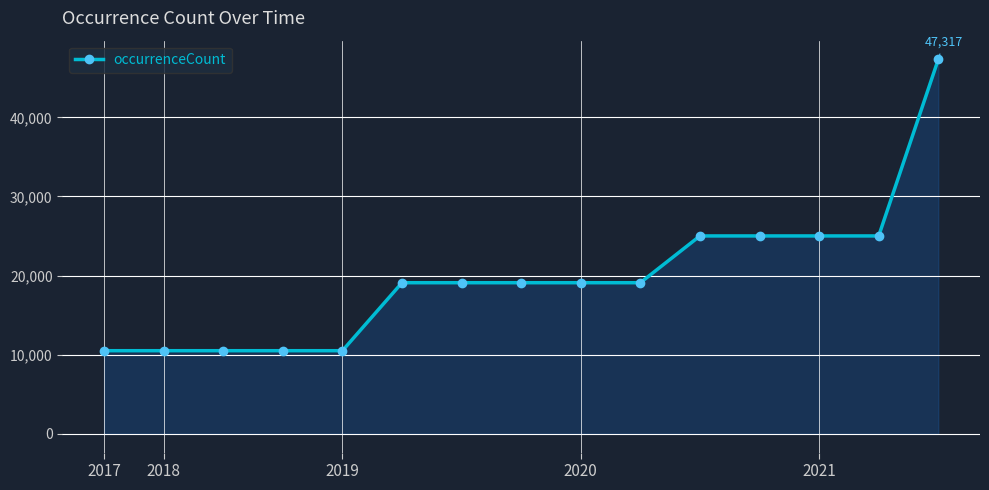

What is the value of the 5th point from the left?

10508